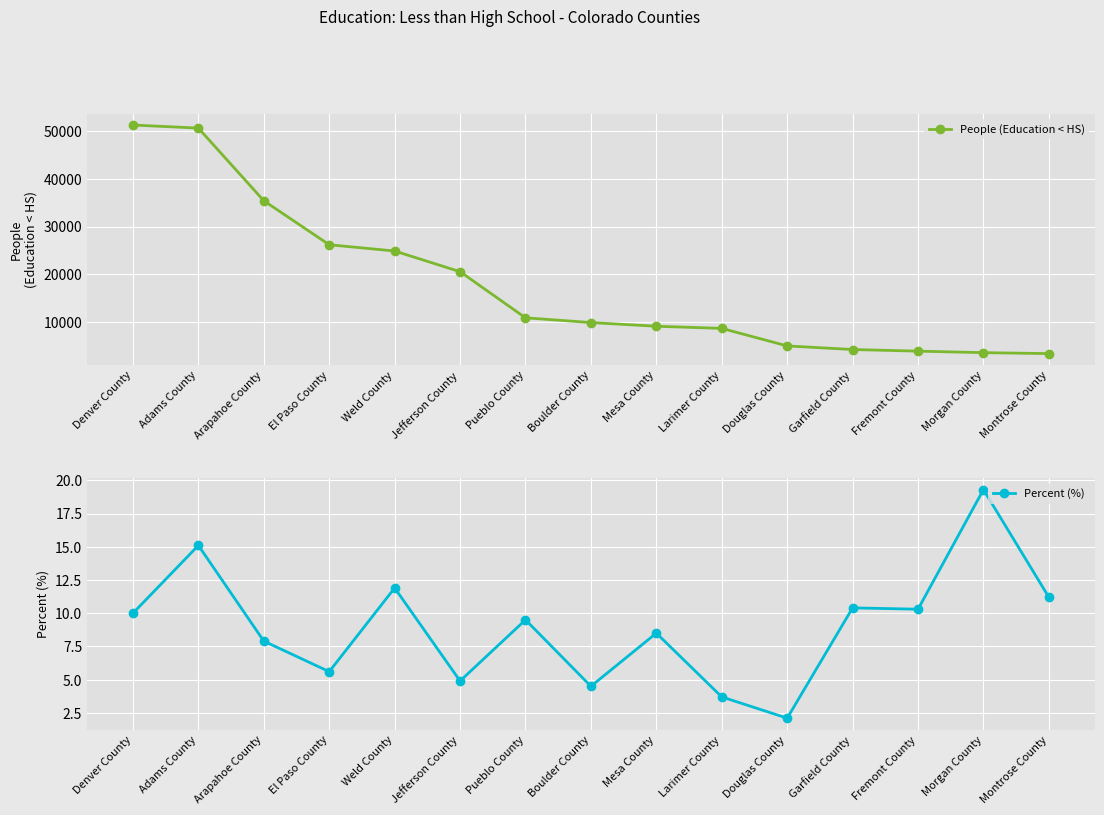

Does the chart display data point markers on the line(s)?

Yes